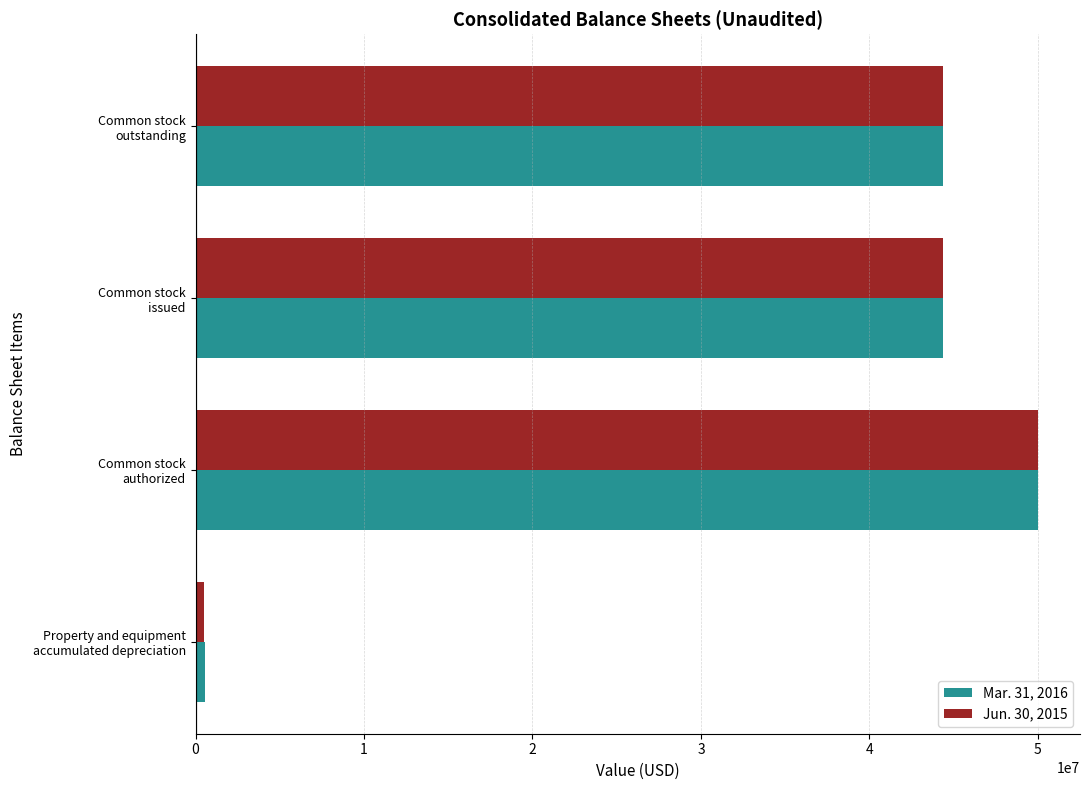

Which category has the highest value in the Jun. 30, 2015 series?

Common stock
authorized